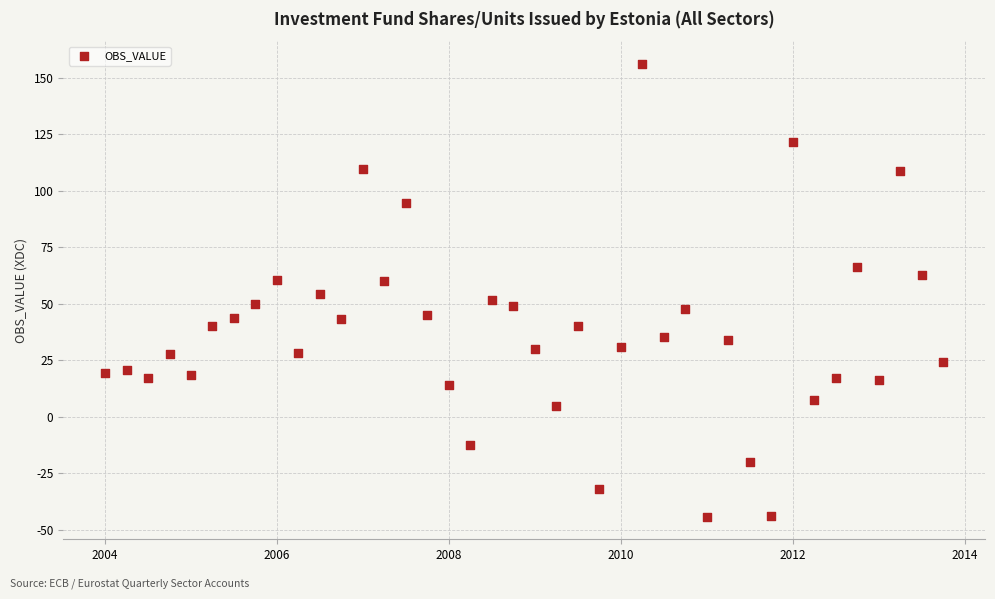

What is the range of Y values (max minus min)?

200.5